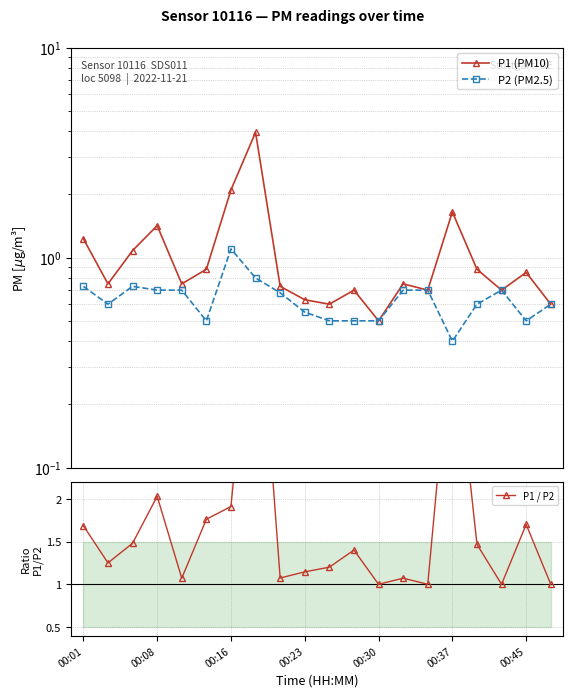

In P1 (PM10), how many points are lower than both neighbors (excluding endpoints)?

6